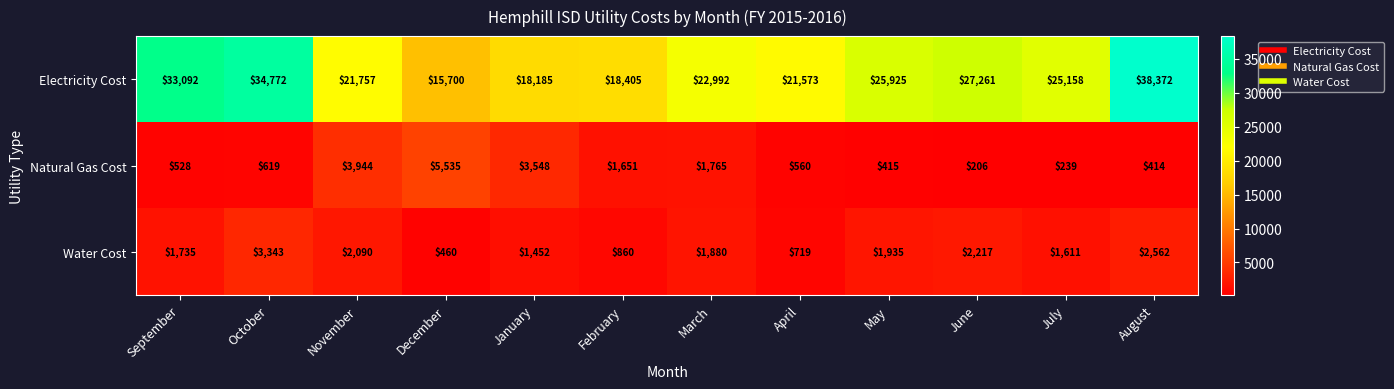

Is it true that Electricity Cost equals 46201 at May?

False